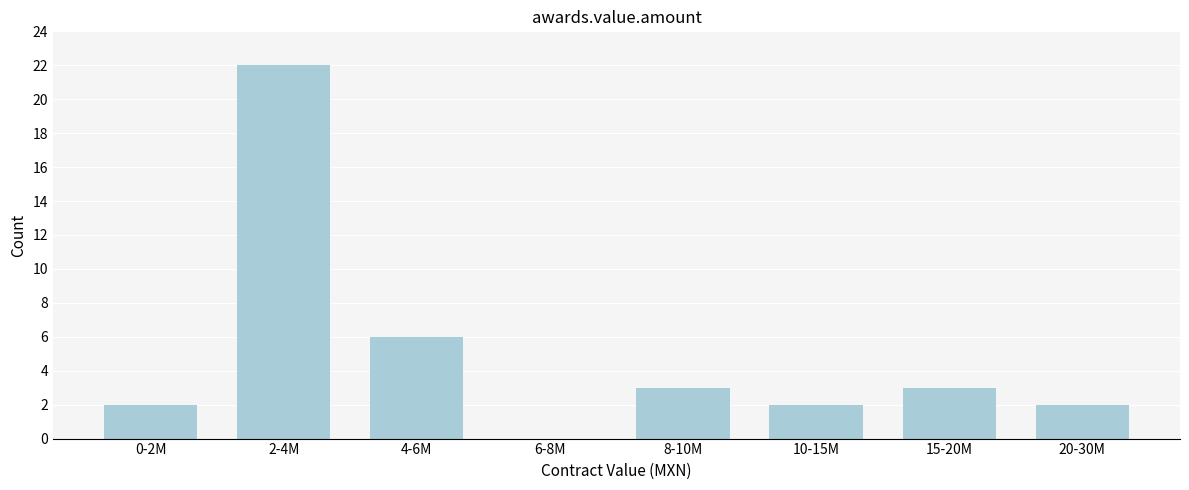

Reading right to left, transcribe all the data shown in this chart.

20-30M=2	15-20M=3	10-15M=2	8-10M=3	6-8M=0	4-6M=6	2-4M=22	0-2M=2